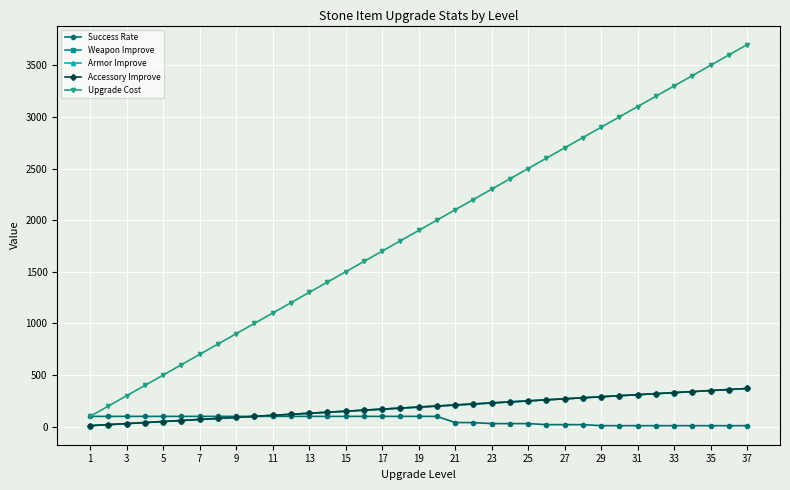

Is this an area chart (filled region under the line)?

No